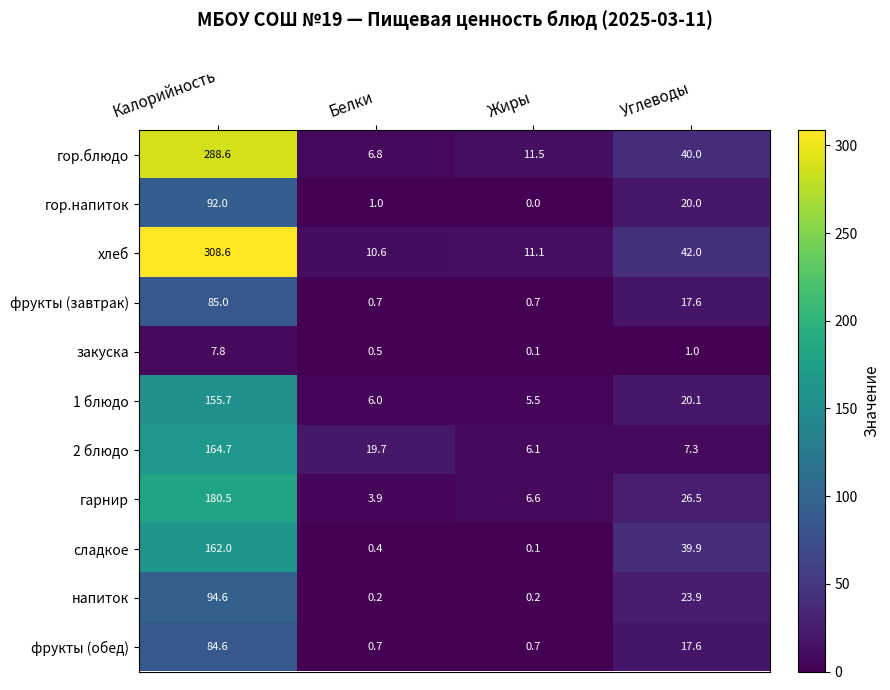

What is the maximum value shown in the chart?

308.6